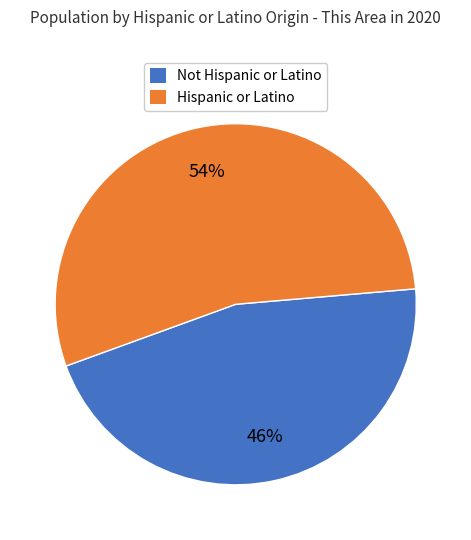

Does any single category account for the majority?

Yes